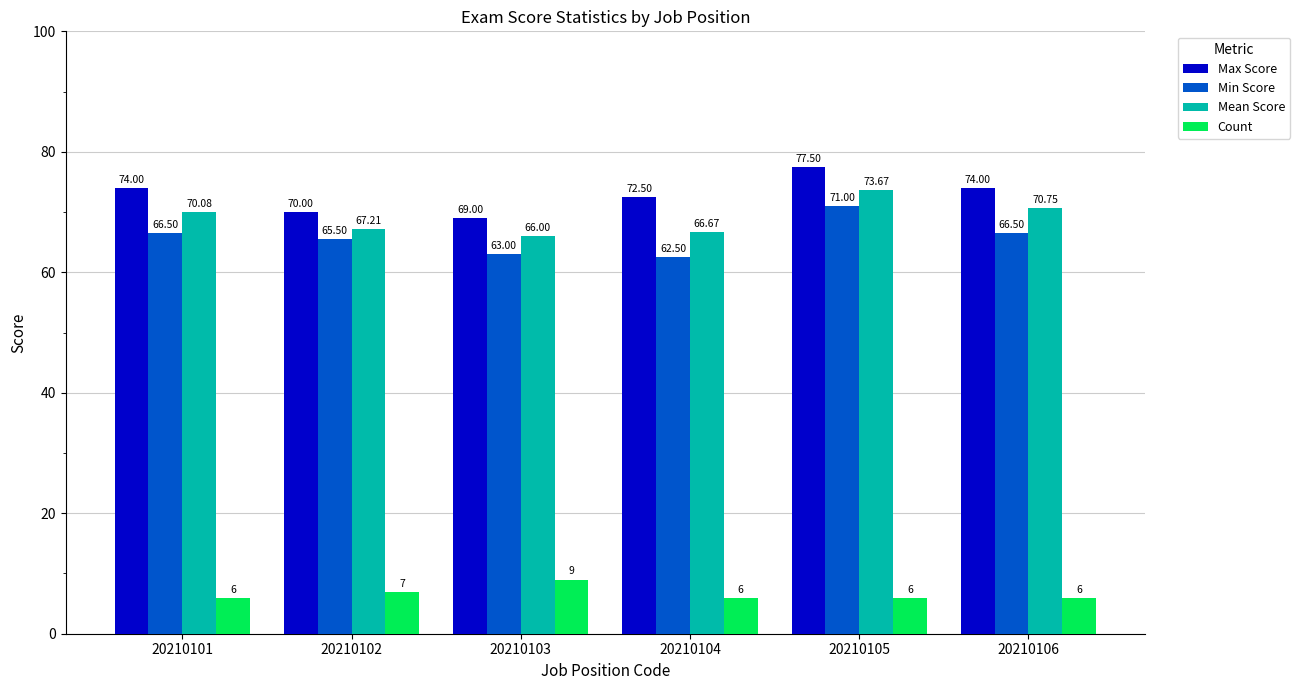

How many bars are there in each group?

4